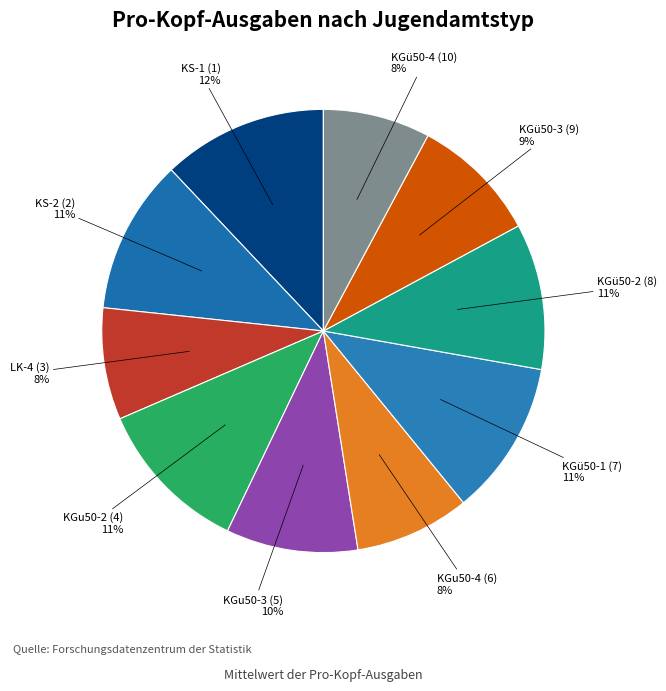

Is there a majority slice in this chart?

No